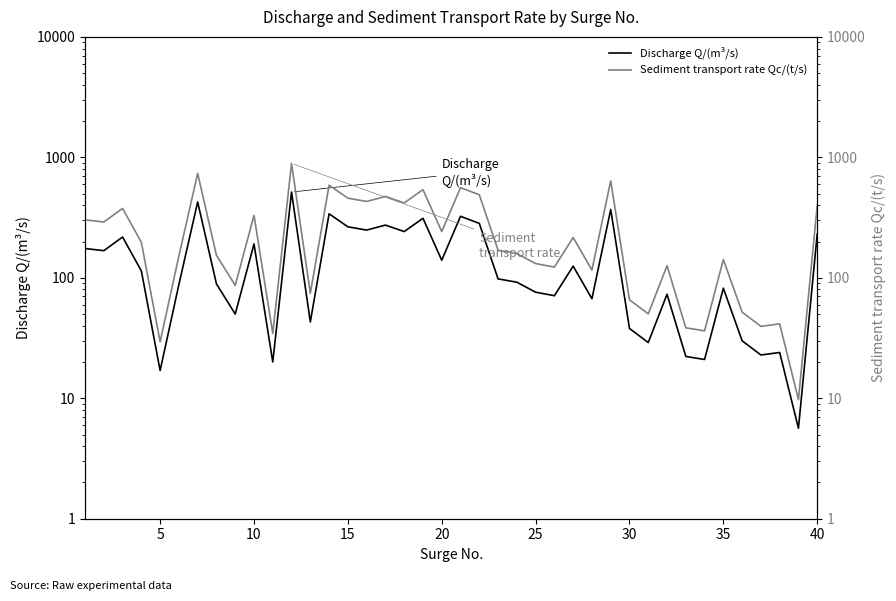

How many data points does each series have?

40